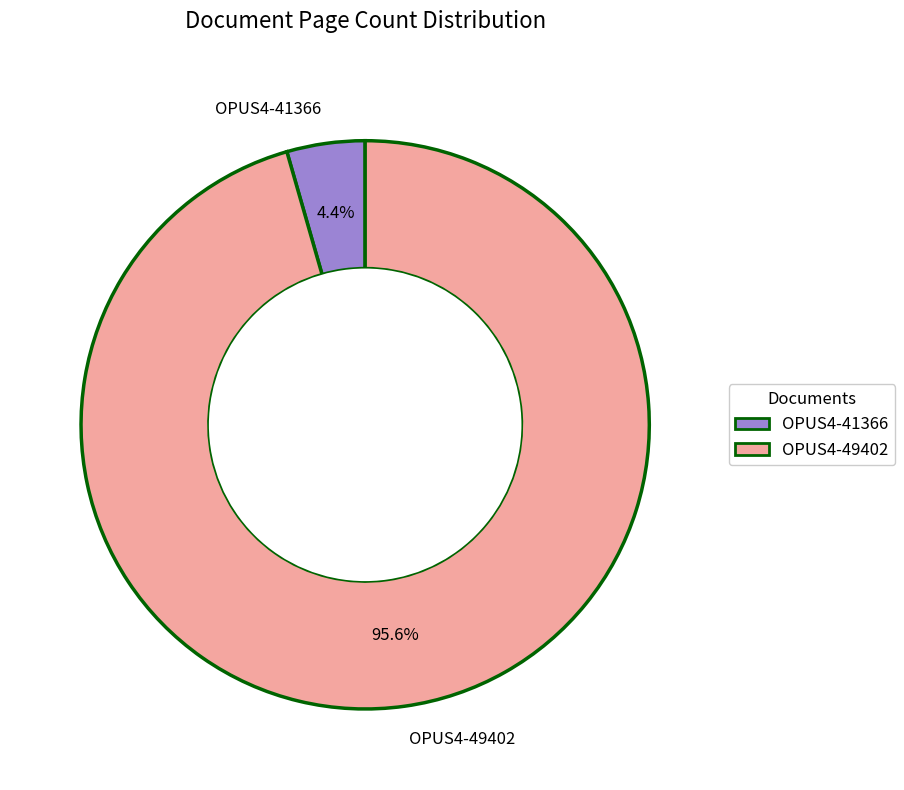

To the nearest percent, what portion does OPUS4-41366 represent?

4%